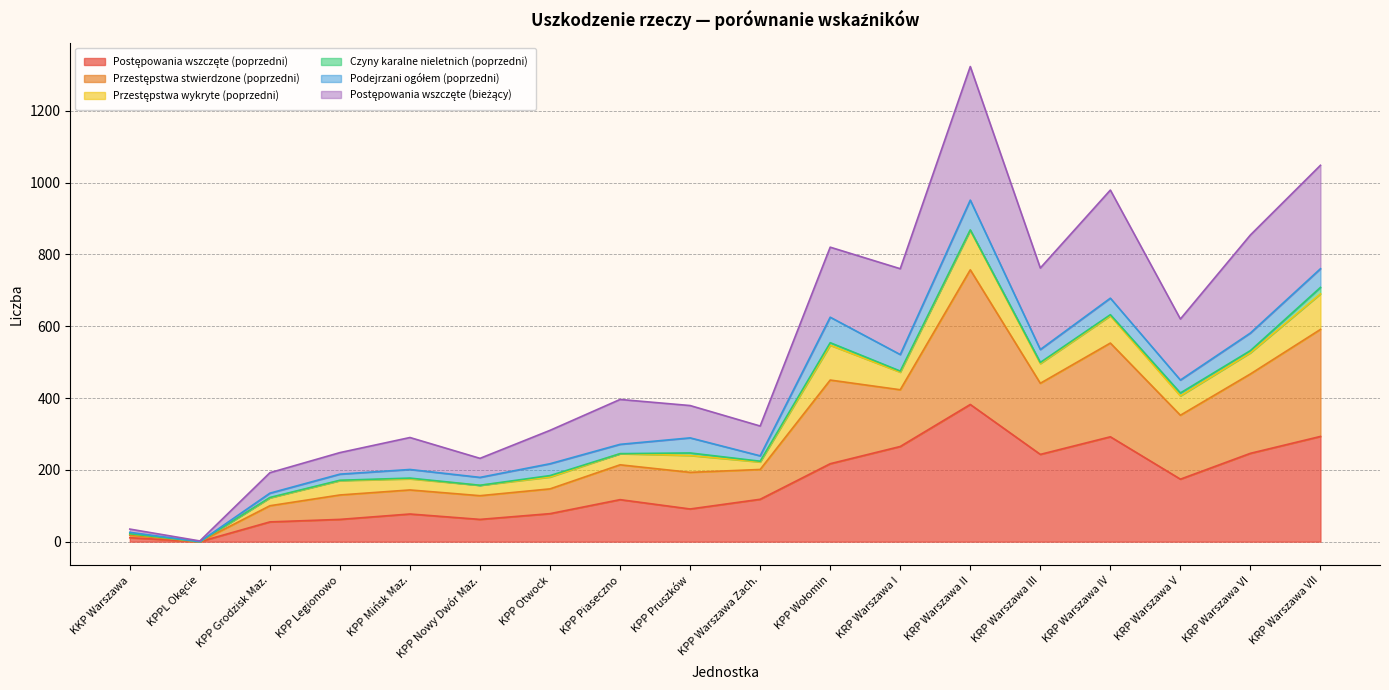

Does the chart display data point markers on the line(s)?

No